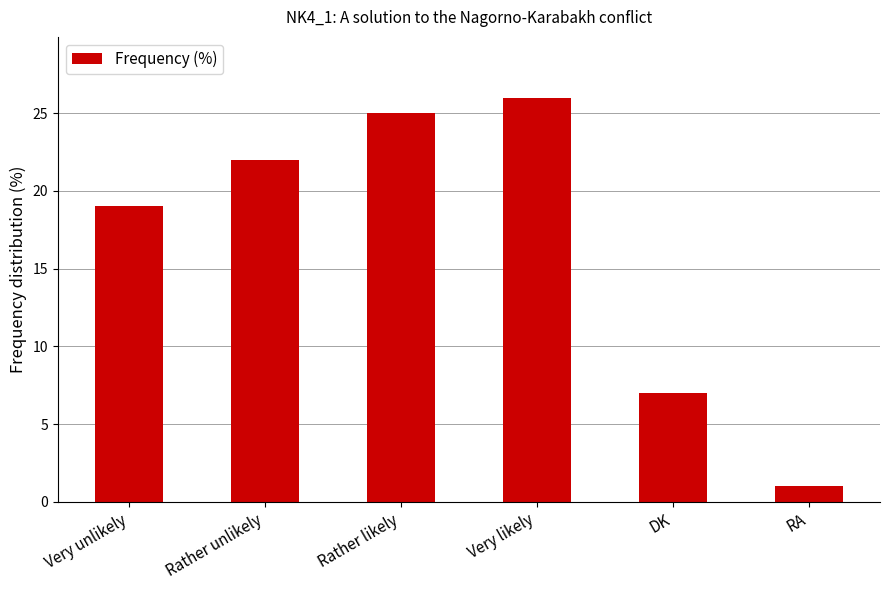

The chart shows a value of 5 at Very unlikely. True or false?

False